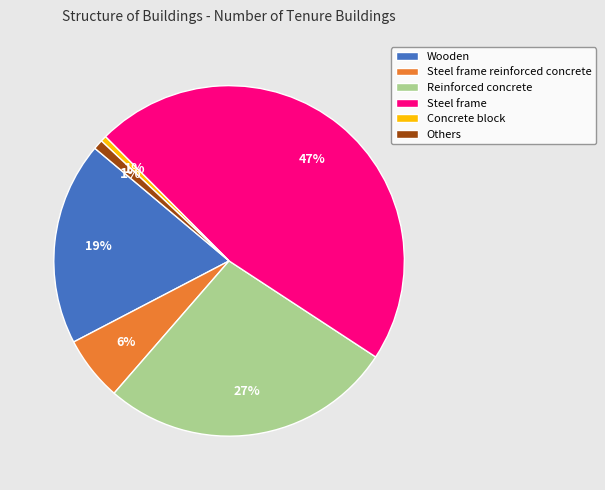

What is the largest slice in the pie chart?

Steel frame